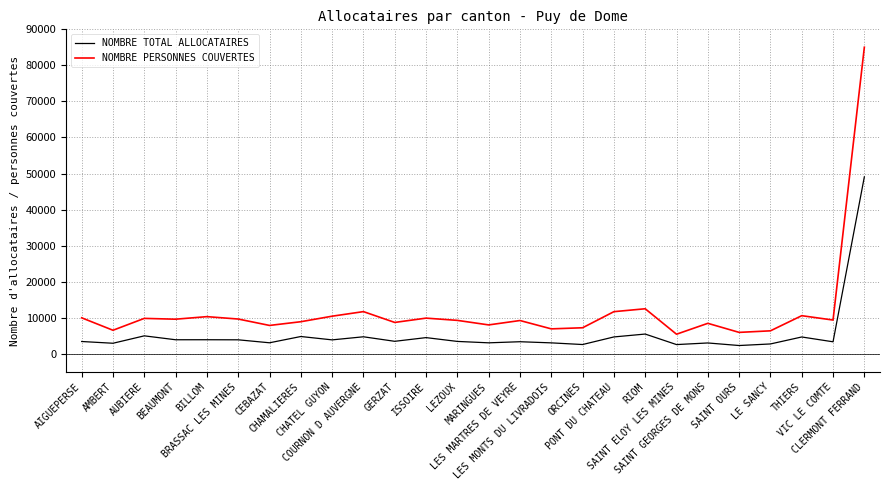

List the series in order of their peak value, highest first.

NOMBRE PERSONNES COUVERTES, NOMBRE TOTAL ALLOCATAIRES